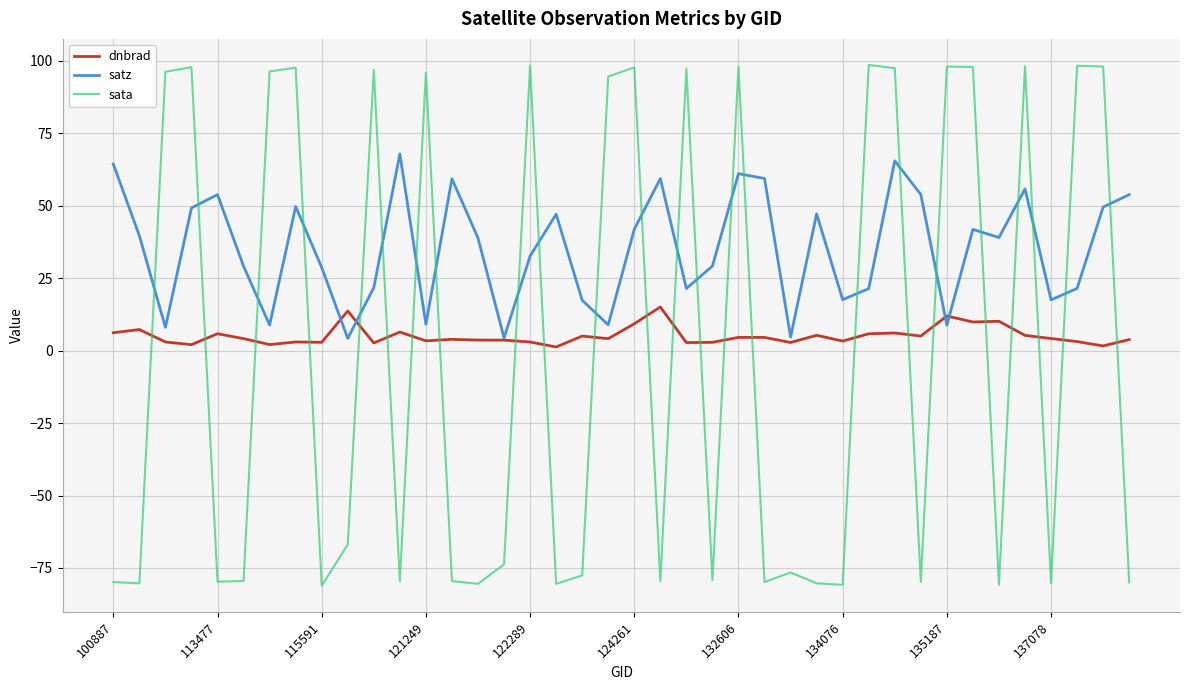

What is the minimum value shown in the chart?

-81.1